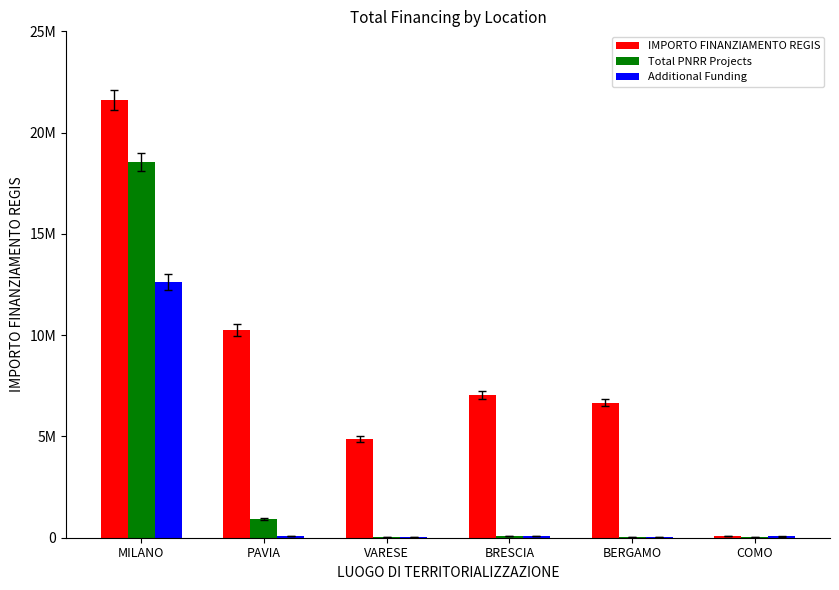

Are the bars horizontal?

No